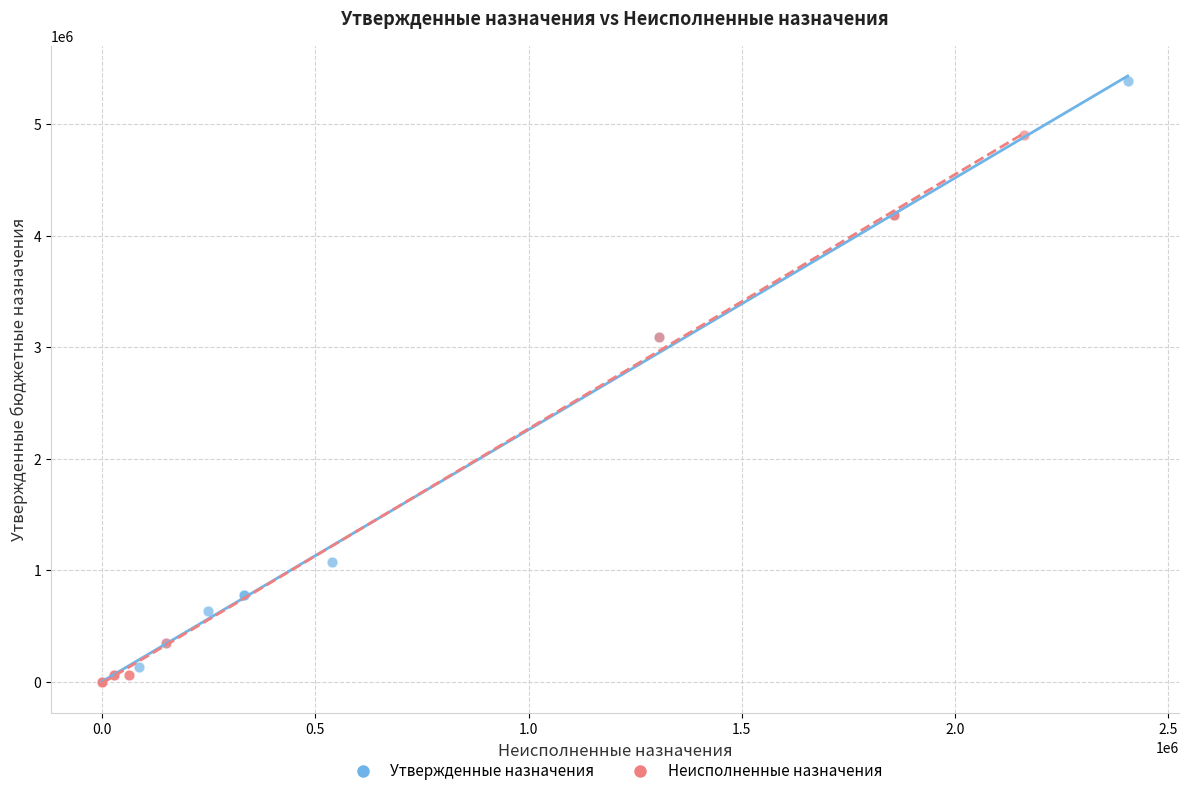

Which series has the largest Y range (max minus min)?

Утвержденные назначения